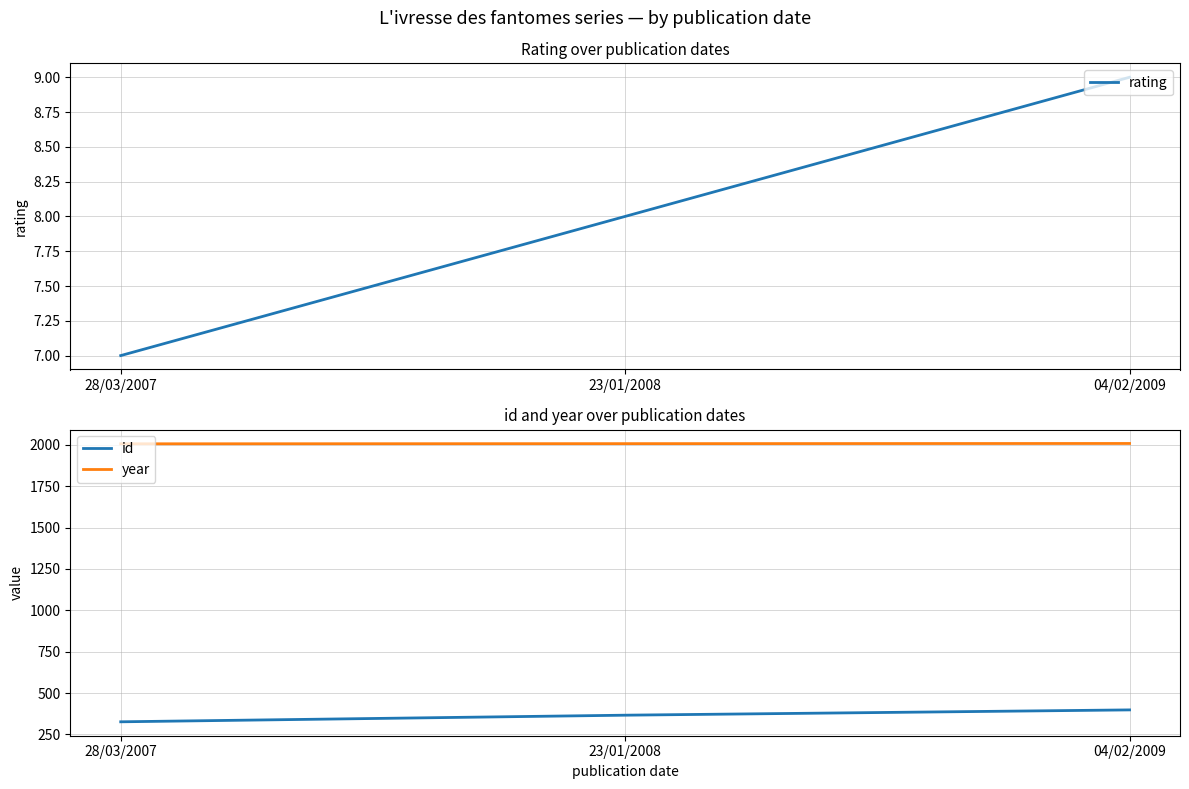

Rank the categories by id value from lowest to highest.

28/03/2007, 23/01/2008, 04/02/2009